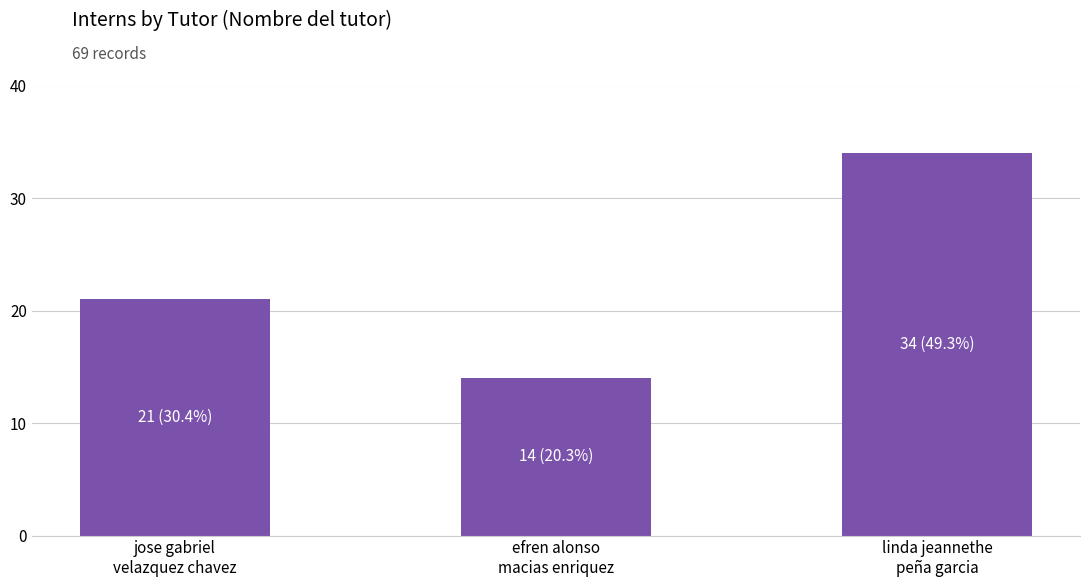

What is the value of the 1st bar from the left?

21